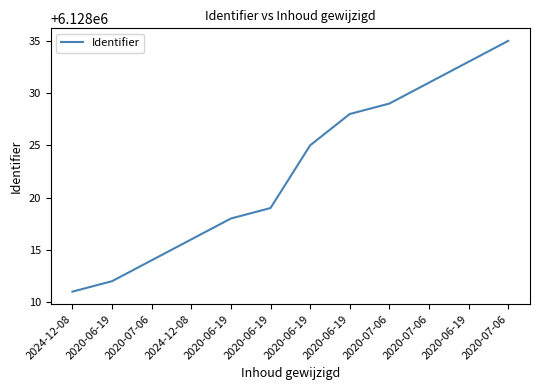

What is the ratio of the value at 2020-07-06 to the value at 2020-06-19?

1.0